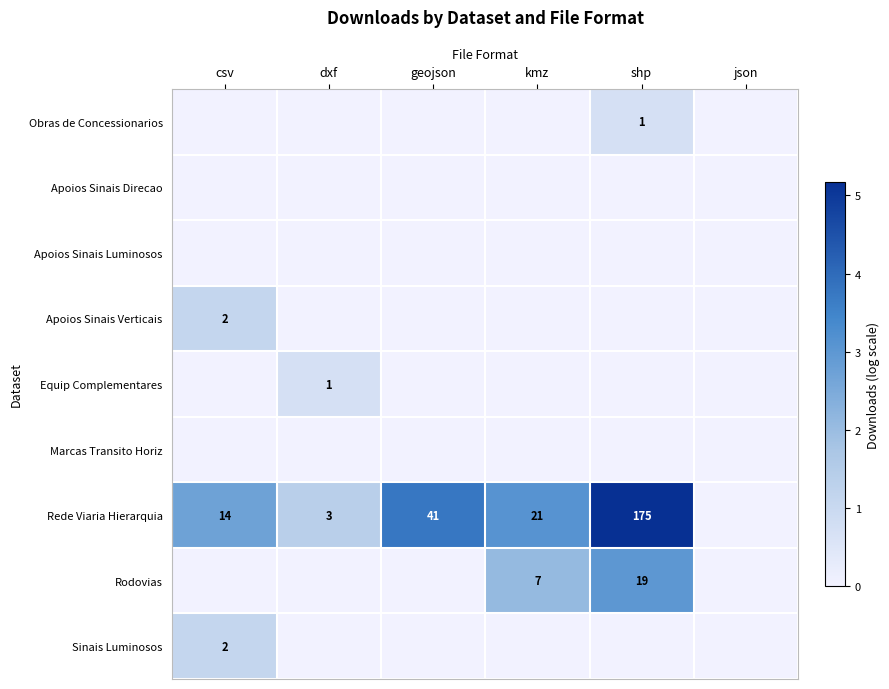

Between json and shp, which is larger?

shp